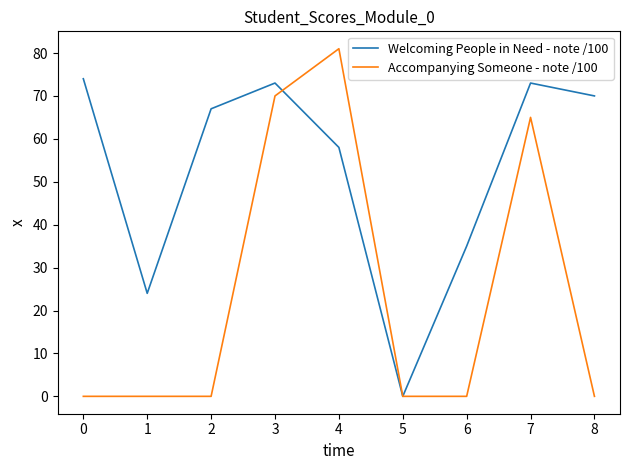

Which series has the largest total across all categories?

Welcoming People in Need - note /100